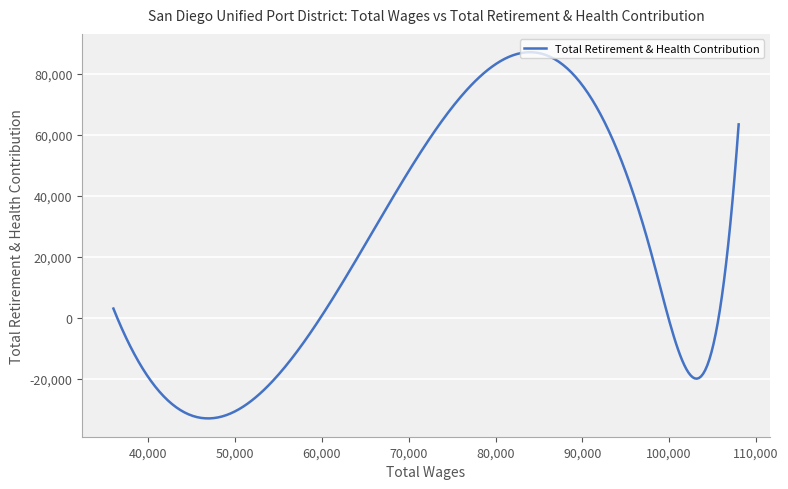

What is the greatest value displayed?

87165.2